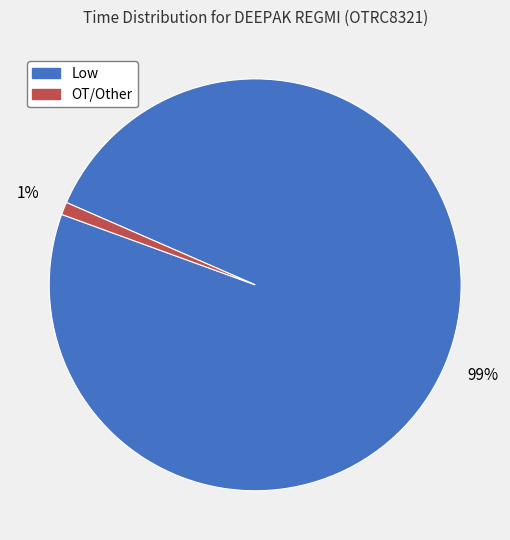

What is the smallest slice in the pie chart?

OT/Other